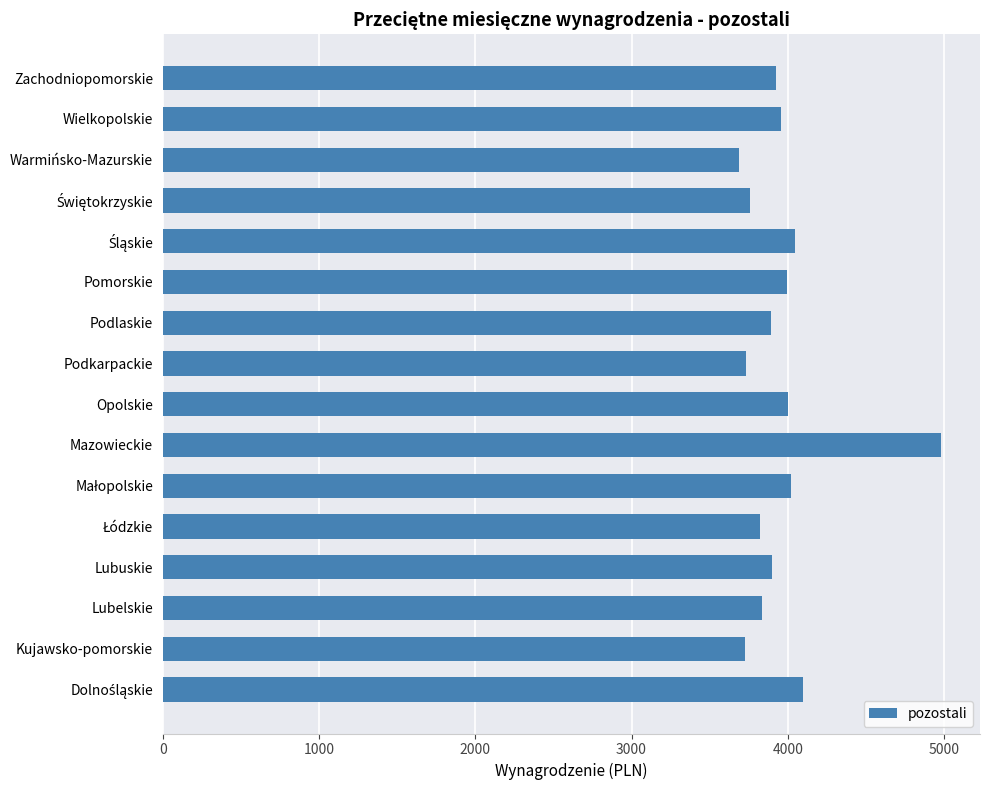

Is it true that the value at Wielkopolskie is 3958.0?

True